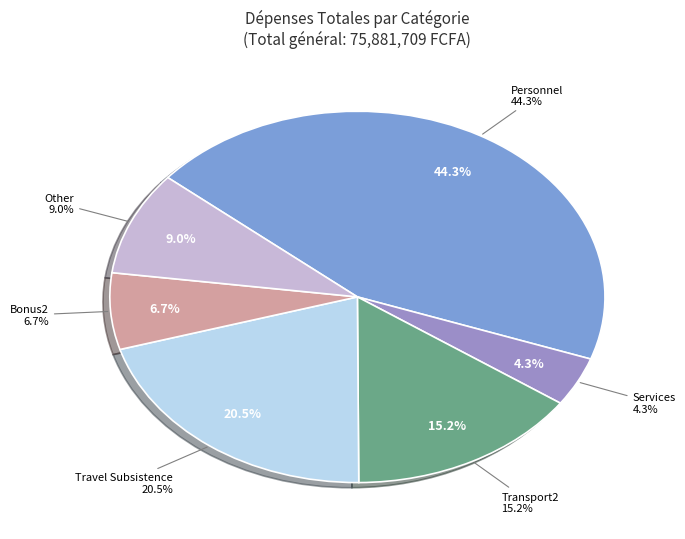

How many segments does this pie chart have?

2